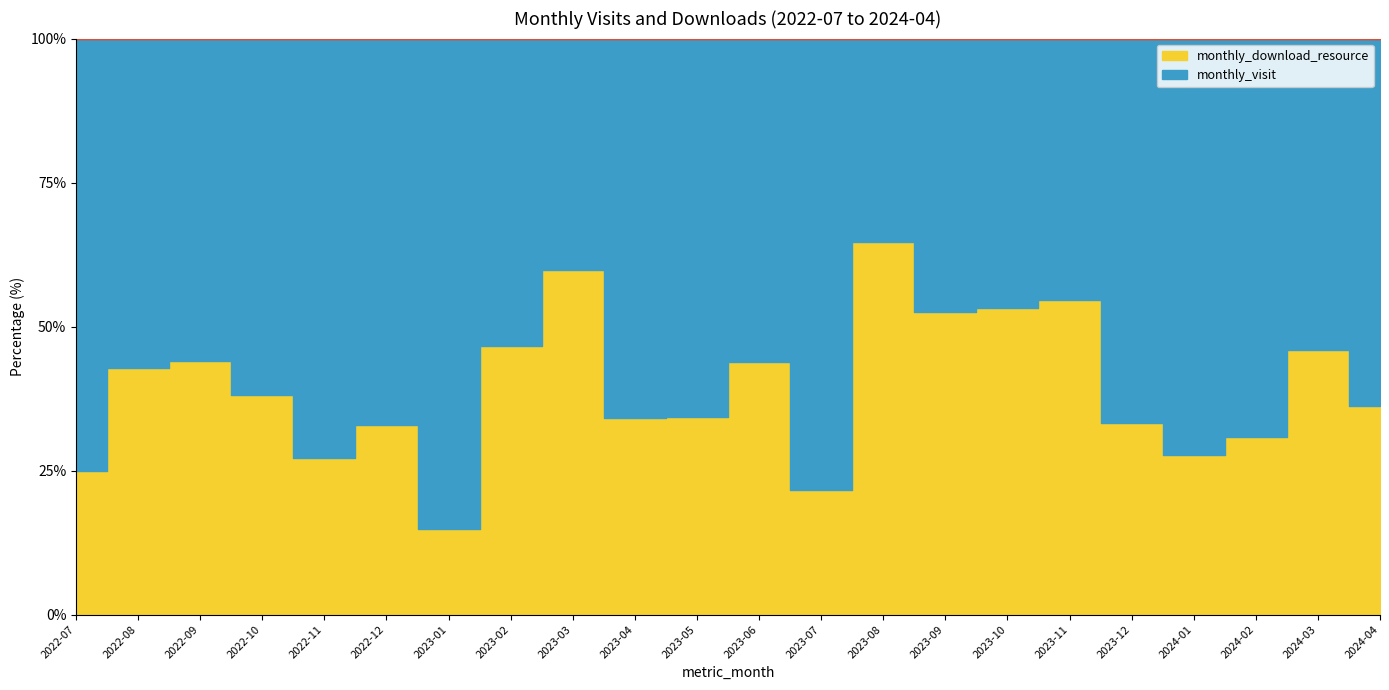

At which category is the sum across all series the highest?

2023-03